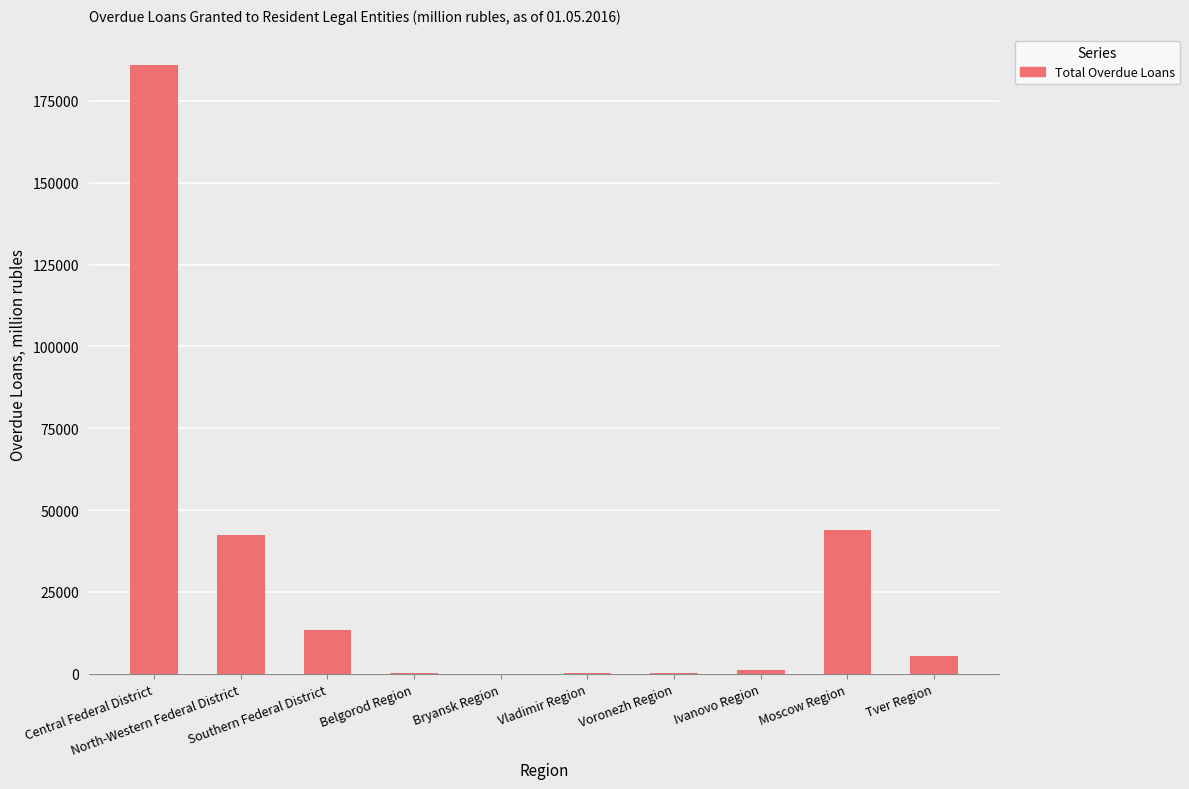

What is the greatest value displayed?

185953